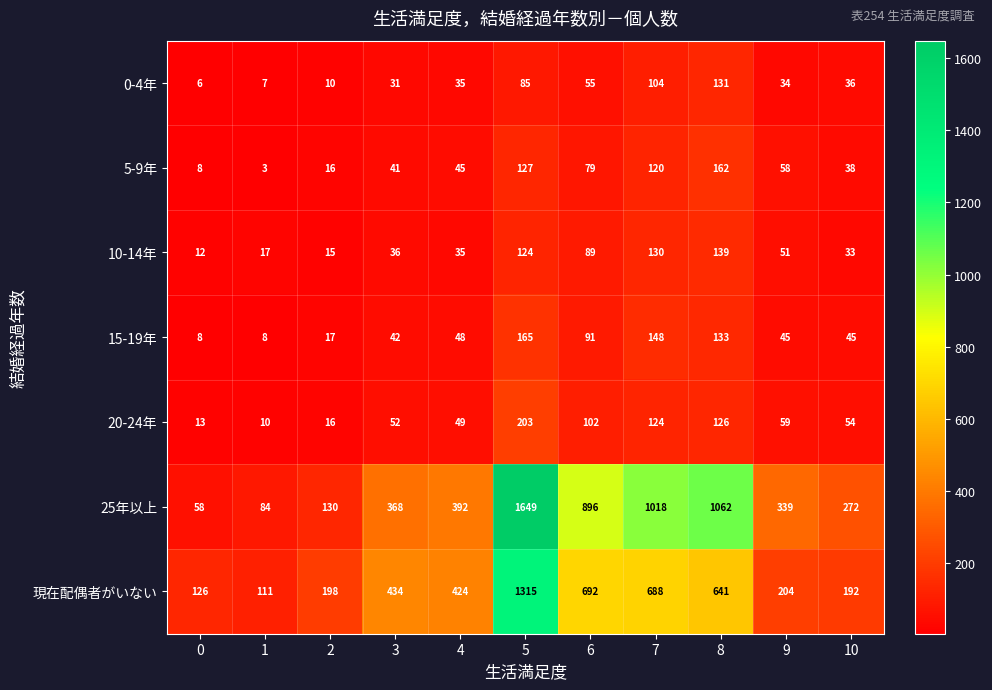

Which series changed the most between 3 and 4?

25年以上